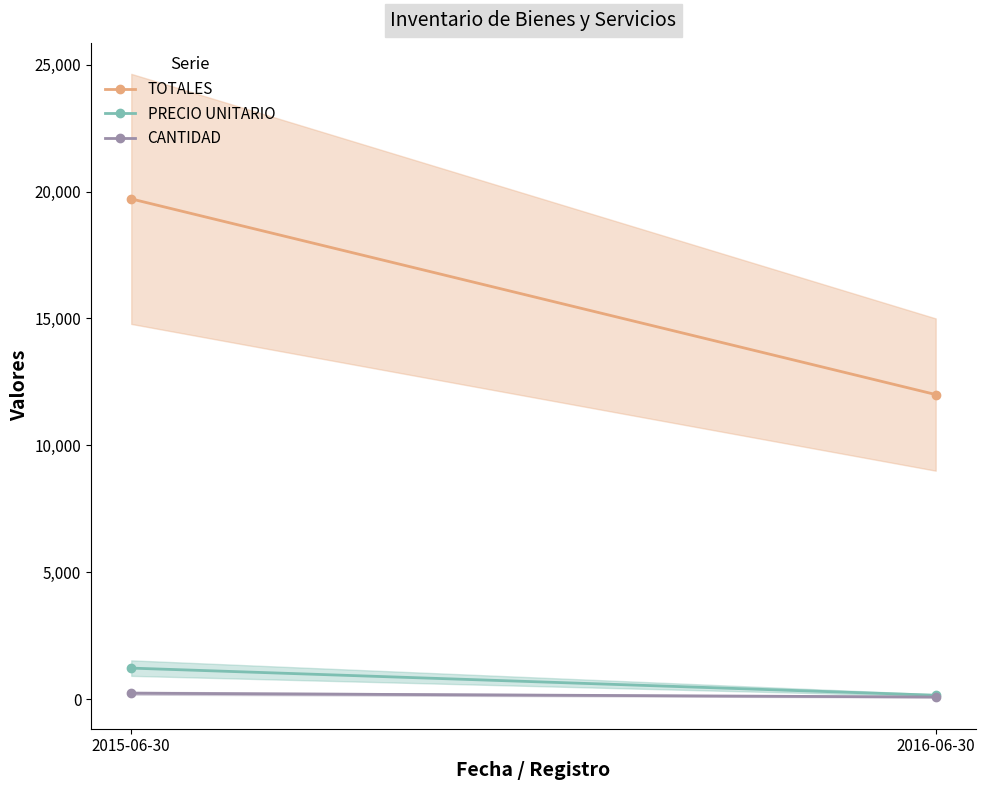

What is the maximum value for TOTALES?

19710